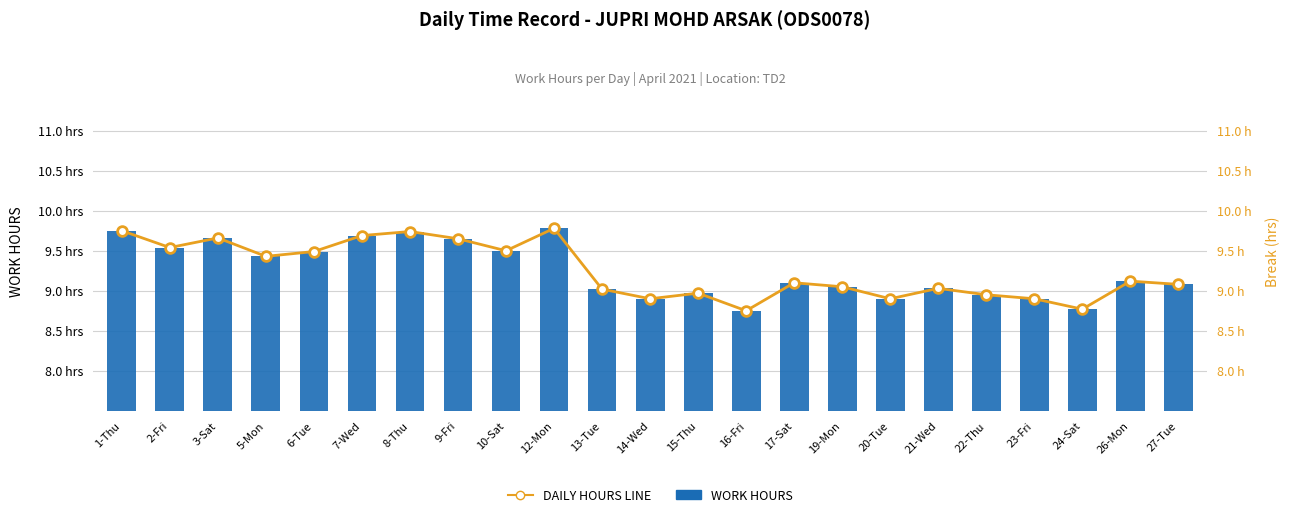

At which label does WORK HOURS reach its minimum?

16-Fri